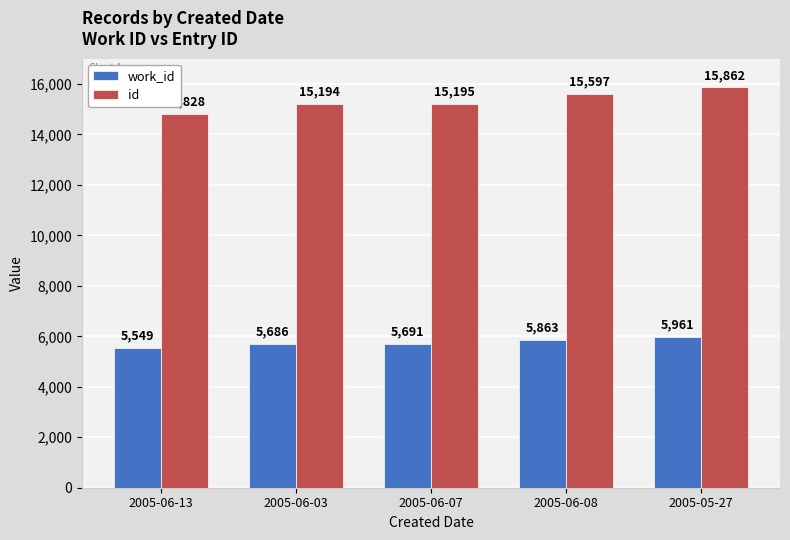

What is the sum of the id values at 2005-06-03 and 2005-06-08?

30791